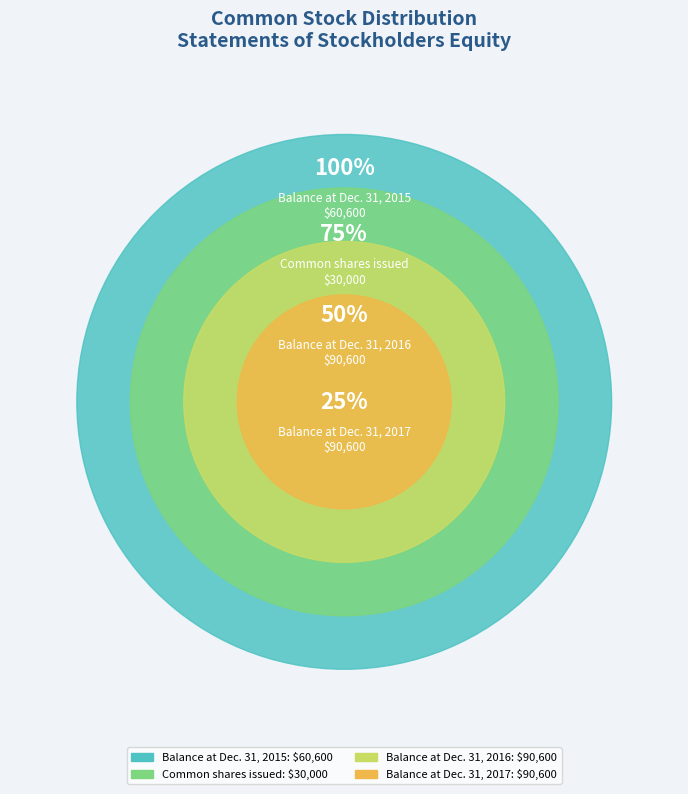

To the nearest percent, what is the difference between the largest and smallest slice percentages?

22%